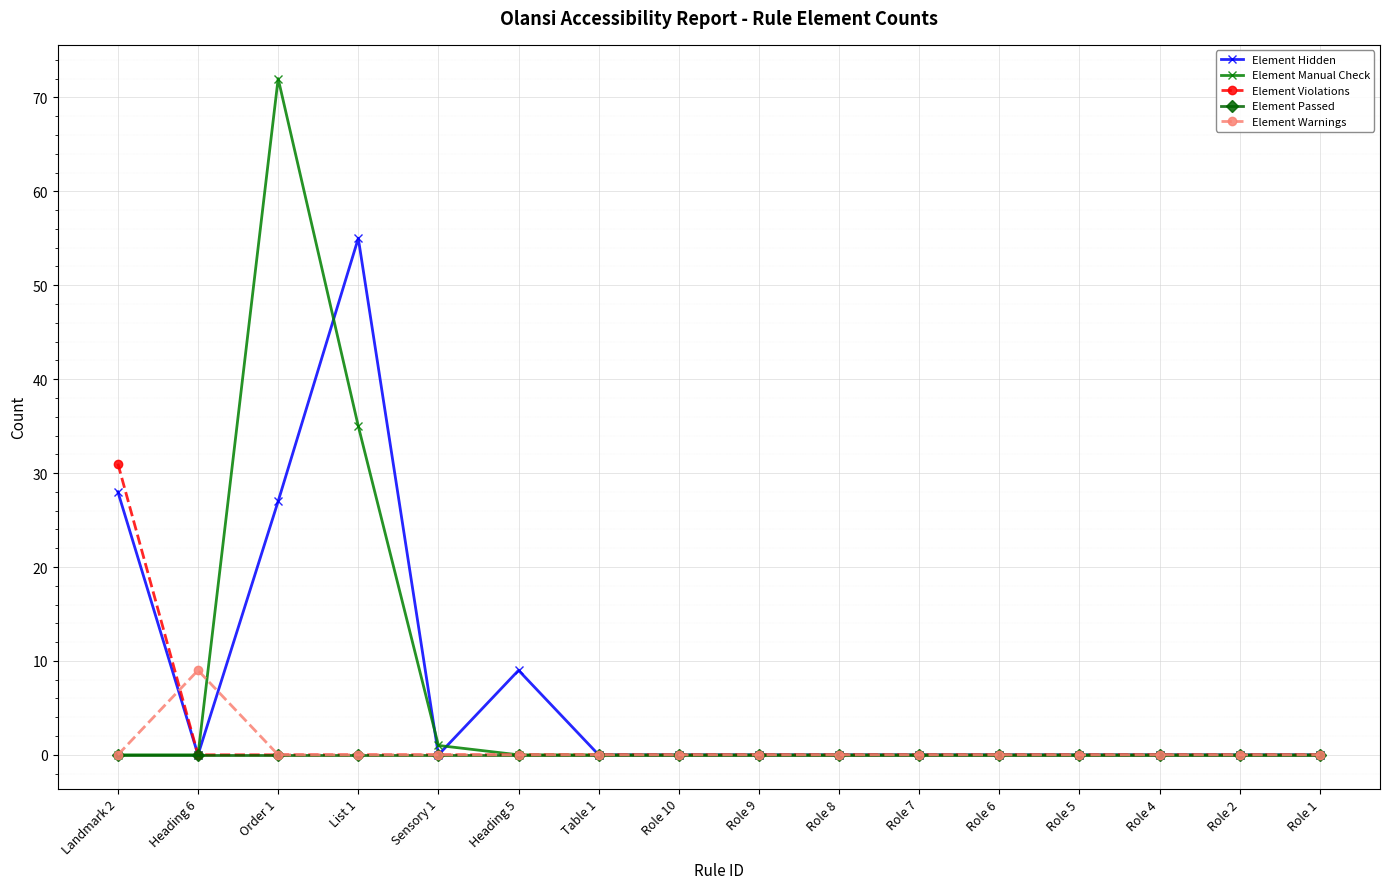

Which label corresponds to the largest value in the chart?

Order 1